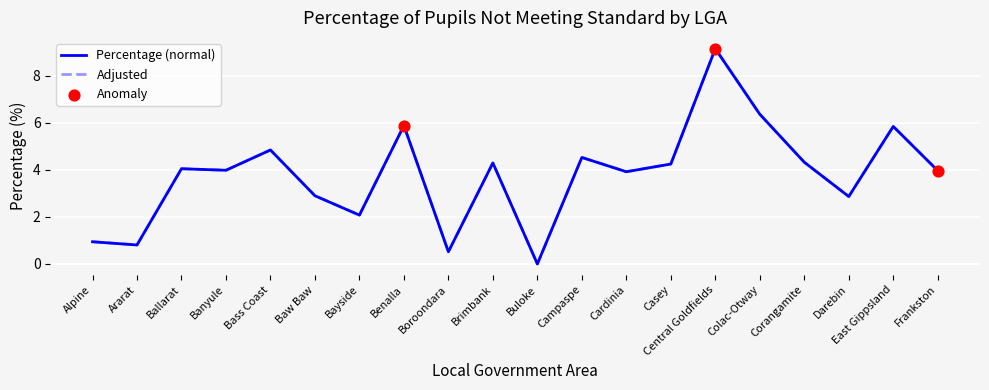

Which series has the largest range (max minus min)?

Adjusted